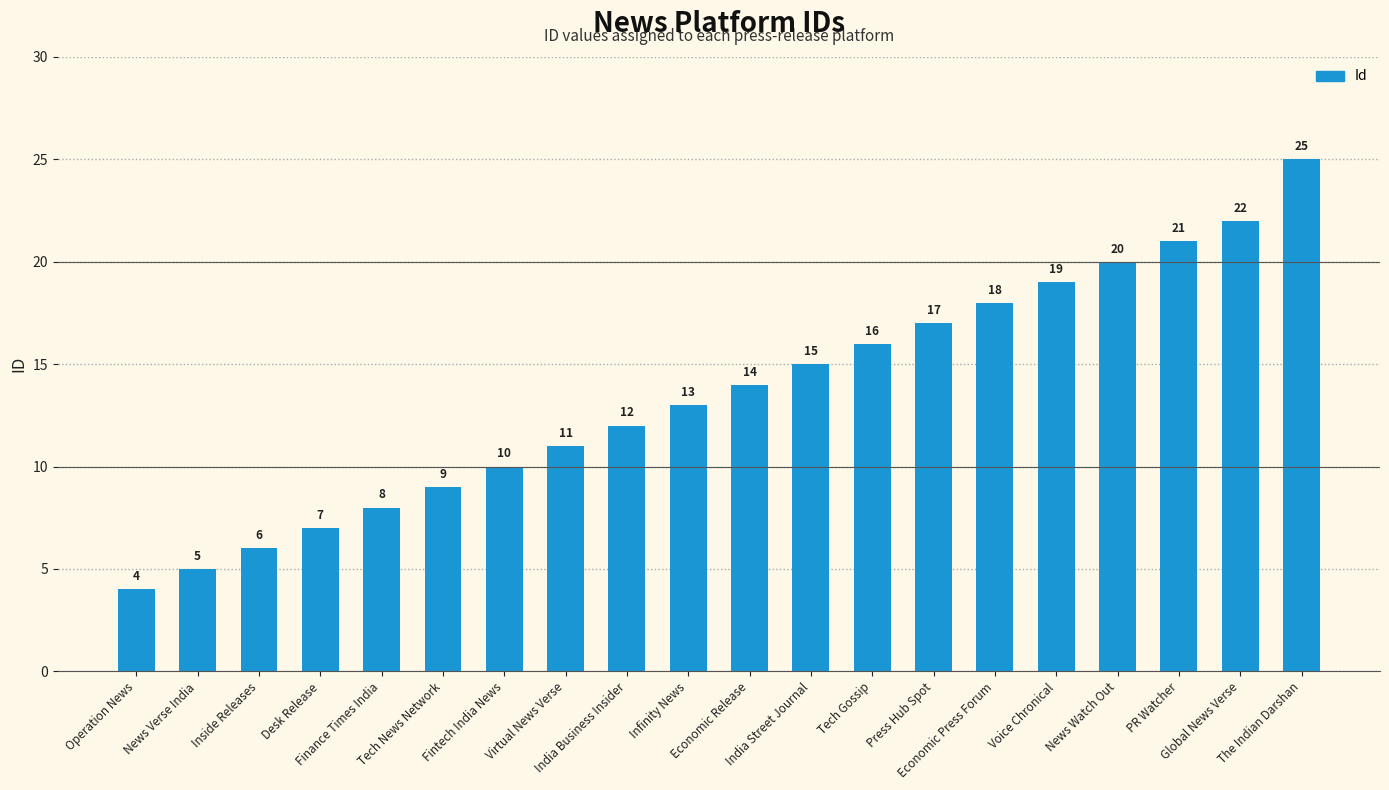

What is the sum of the values at Infinity News and Inside Releases?

19